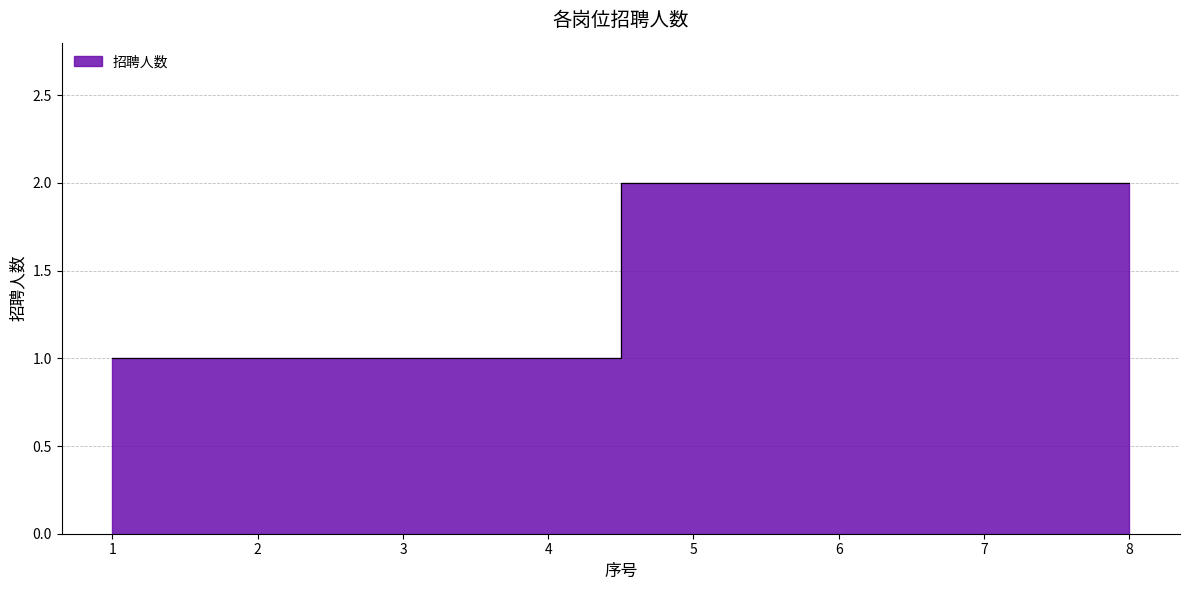

Reading left to right, transcribe all the data shown in this chart.

1=1	2=1	3=1	4=1	5=2	6=2	7=2	8=2